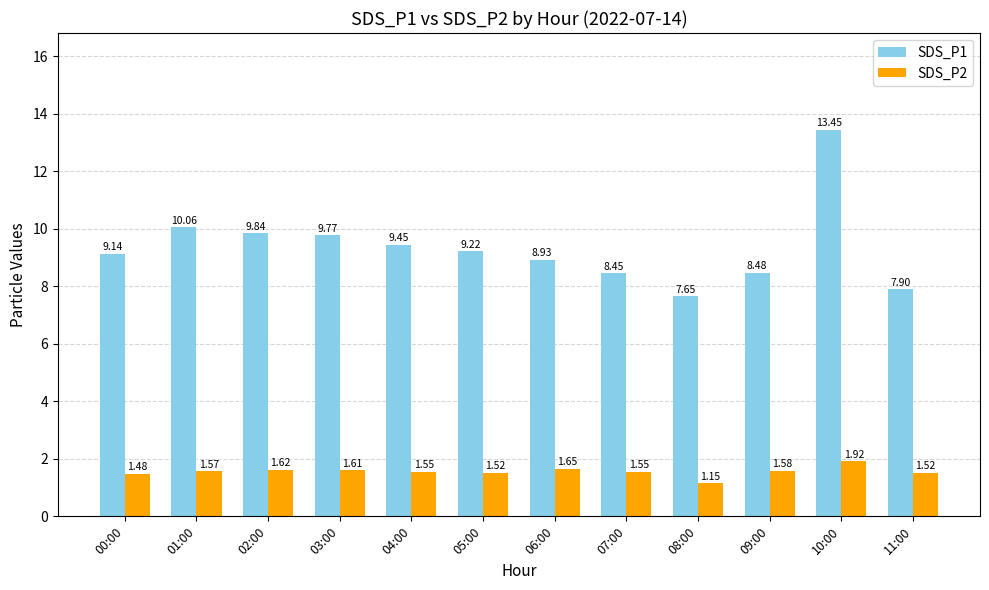

What is the label of the 12th bar from the right?

00:00